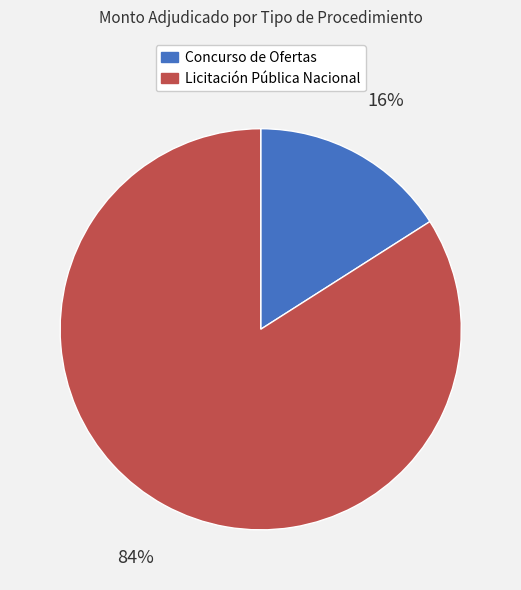

What percentage is the Concurso de Ofertas slice, to the nearest percent?

16%